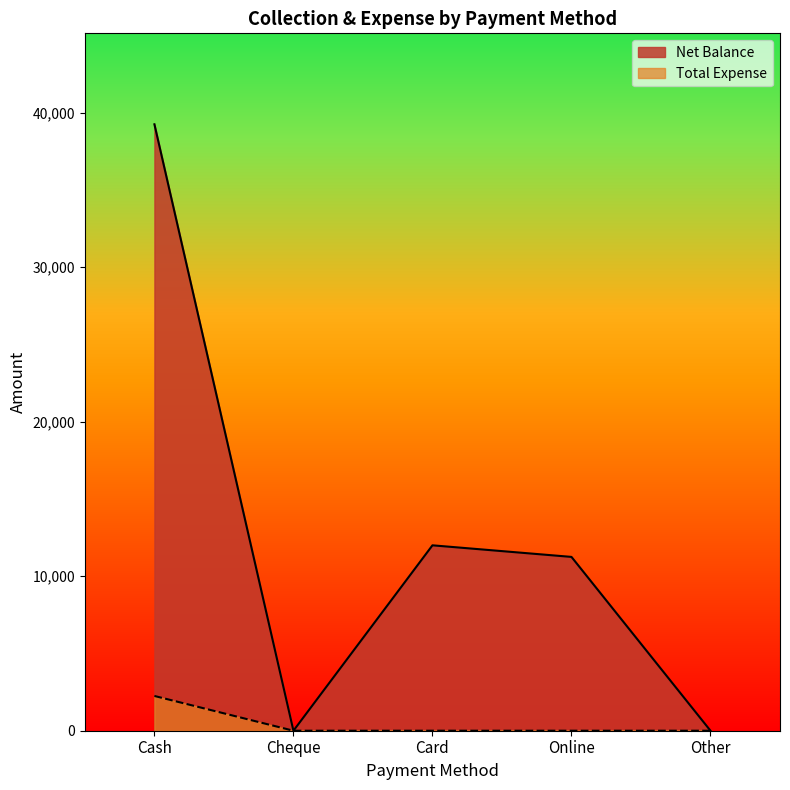

Reading left to right, extract all data points from this chart.

Net Balance: 39250	0	12000	11250	0
Total Expense: 2250	0	0	0	0